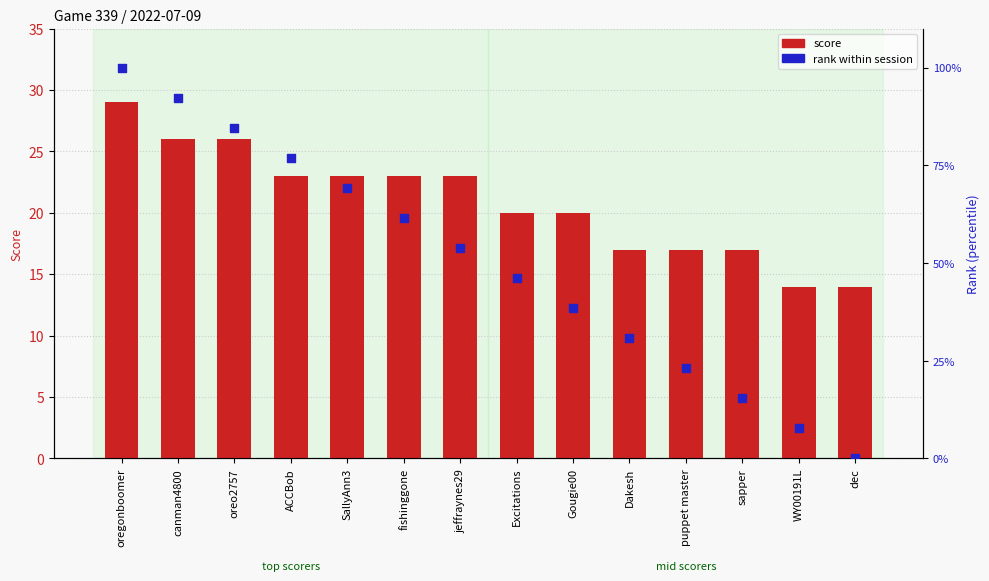

Which series contains the lowest Y value?

rank within session